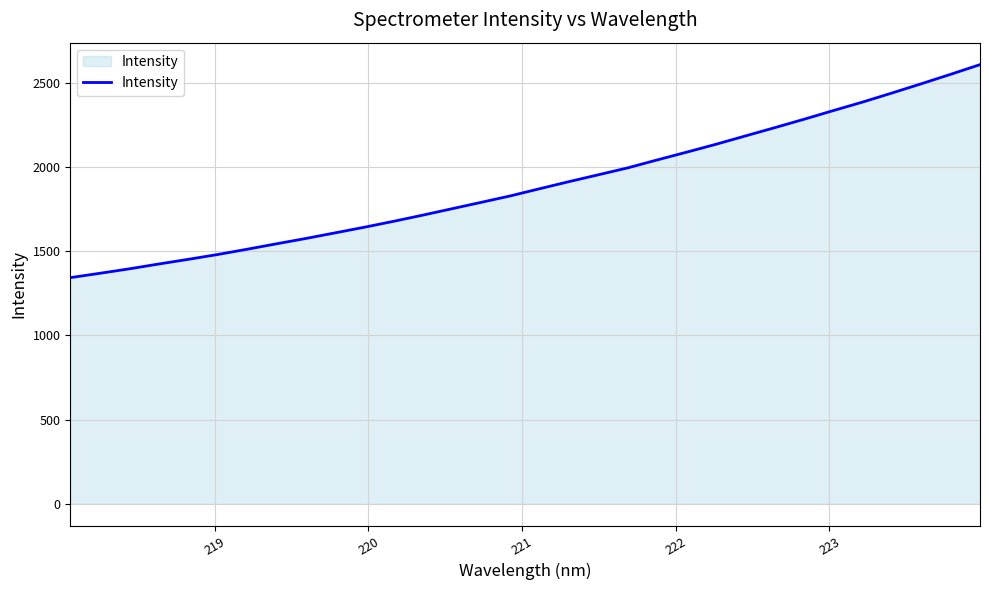

Reading right to left, list all the values displayed in this chart.

2608.7	2551.3	2495.2	2440.3	2386.6	2336.0	2284.4	2234.4	2185.2	2135.9	2089.0	2043.0	1996.1	1955.0	1914.3	1872.2	1829.5	1791.0	1752.8	1714.6	1677.7	1642.4	1608.8	1575.4	1543.8	1511.4	1480.3	1451.7	1424.1	1395.4	1369.0	1343.4